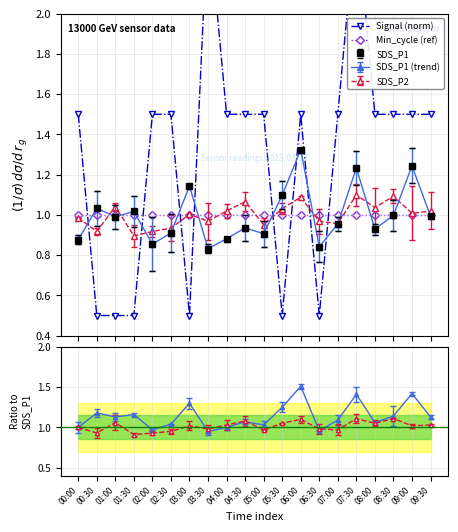

Is this an area chart (filled region under the line)?

No